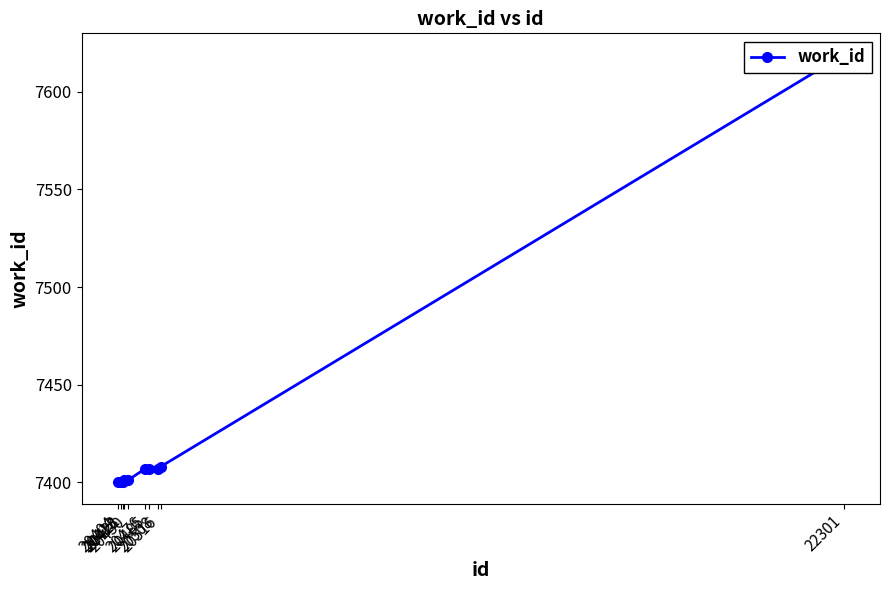

Reading left to right, transcribe all the data shown in this chart.

7400	7400	7400	7401	7401	7407	7407	7407	7408	7619